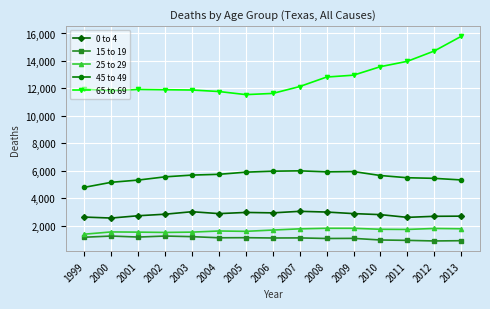

Is it true that 0 to 4 equals 2955 at 2005?

True